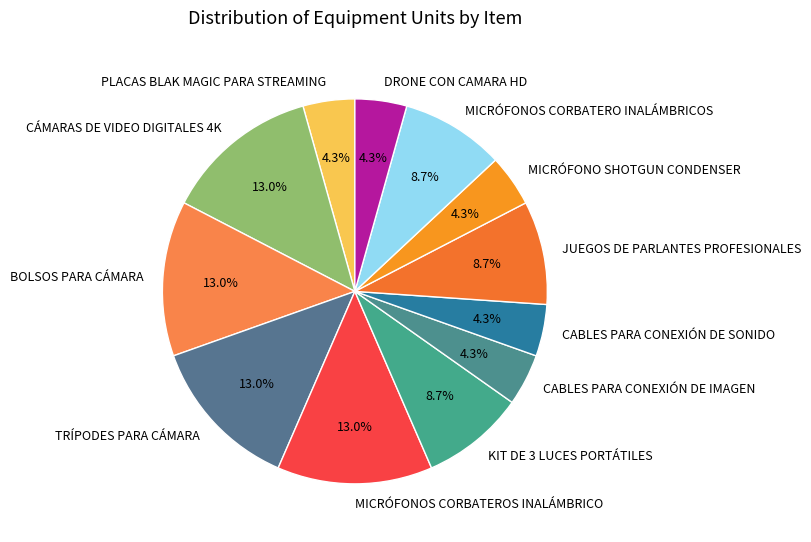

What portion of the pie excludes MICRÓFONOS CORBATERO INALÁMBRICOS?

91.3%